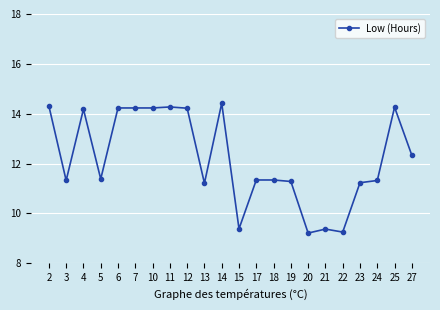

At which category does the data reach its first local peak?

4